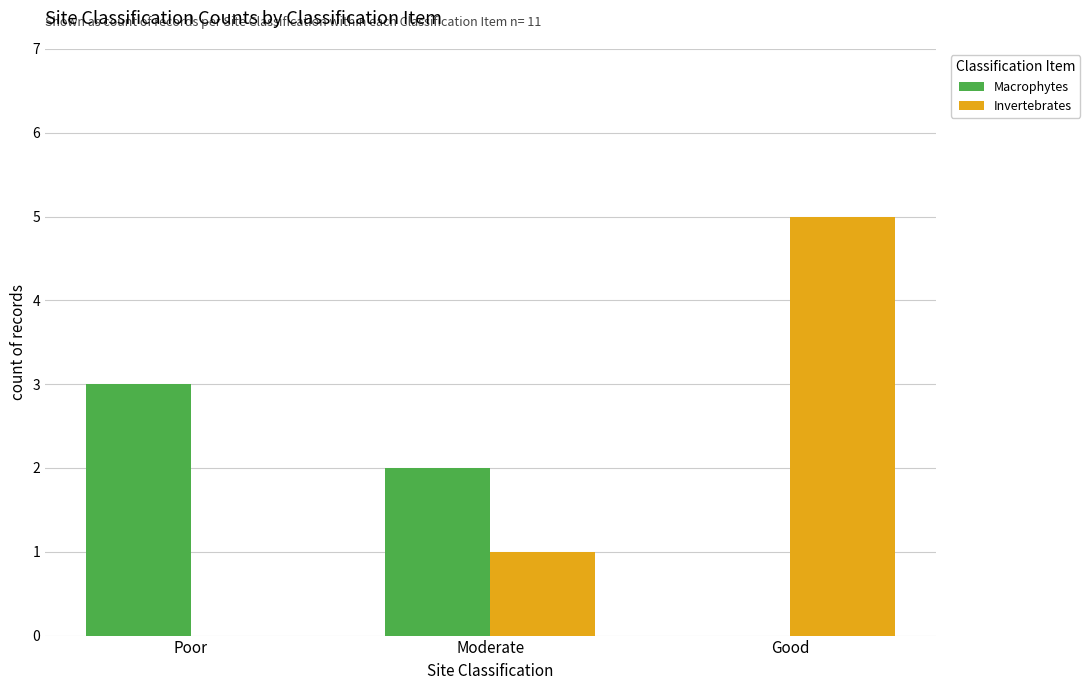

What is the approximate value of Invertebrates at Good?

5